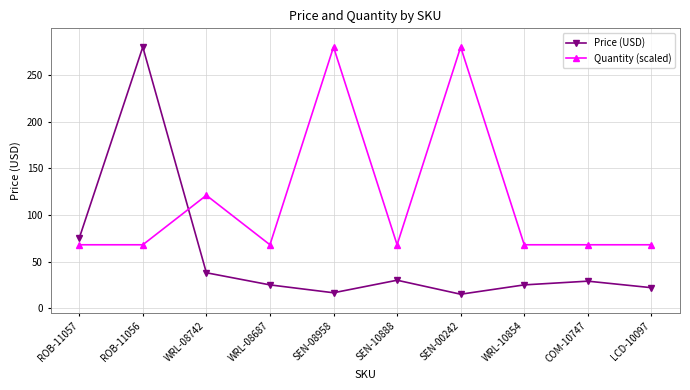

True or false: Price (USD) has more than 2 interior local peaks.

True